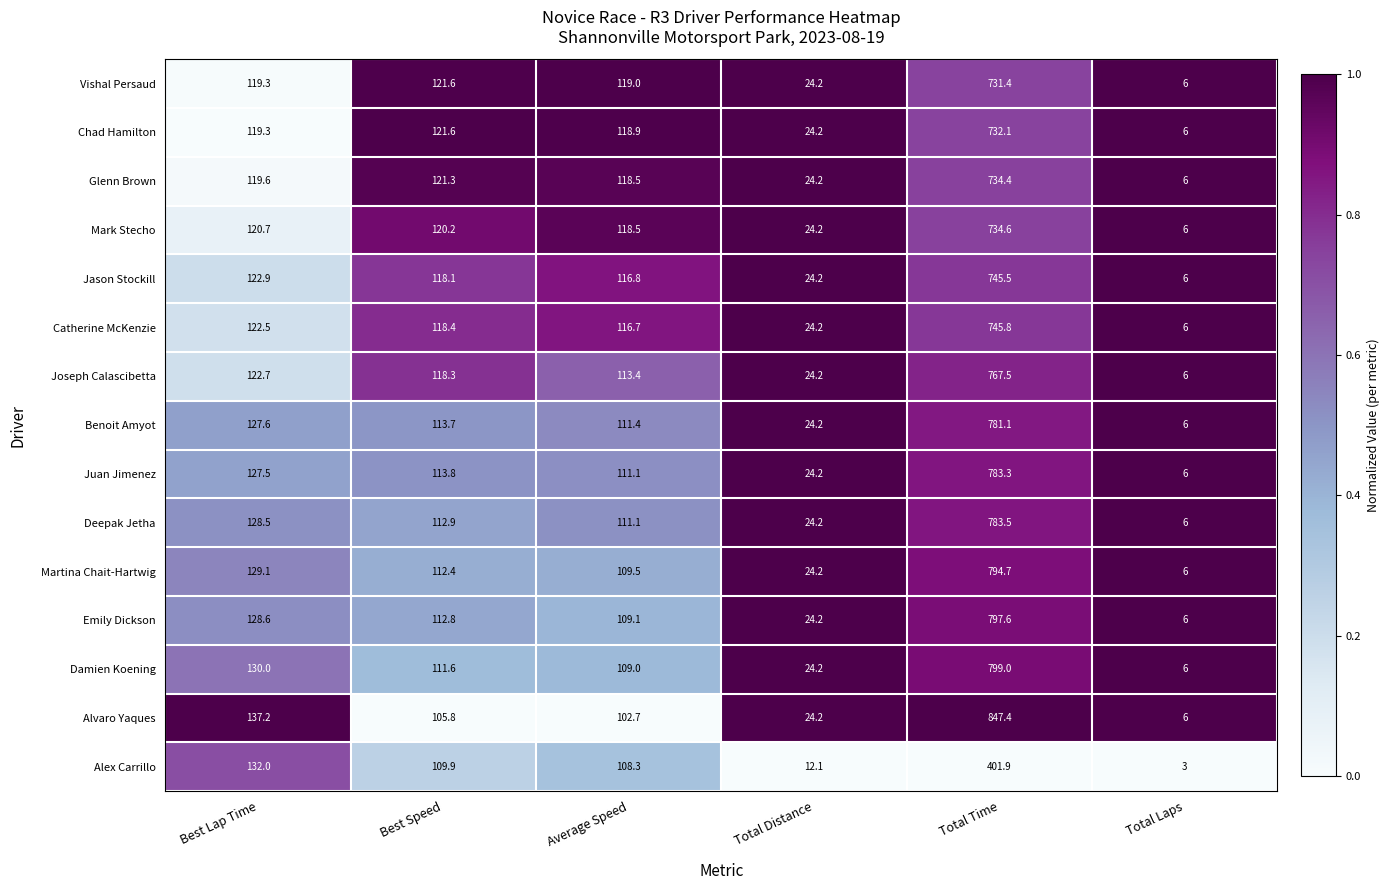

At which label is Jason Stockill closest to 375?

Best Lap Time